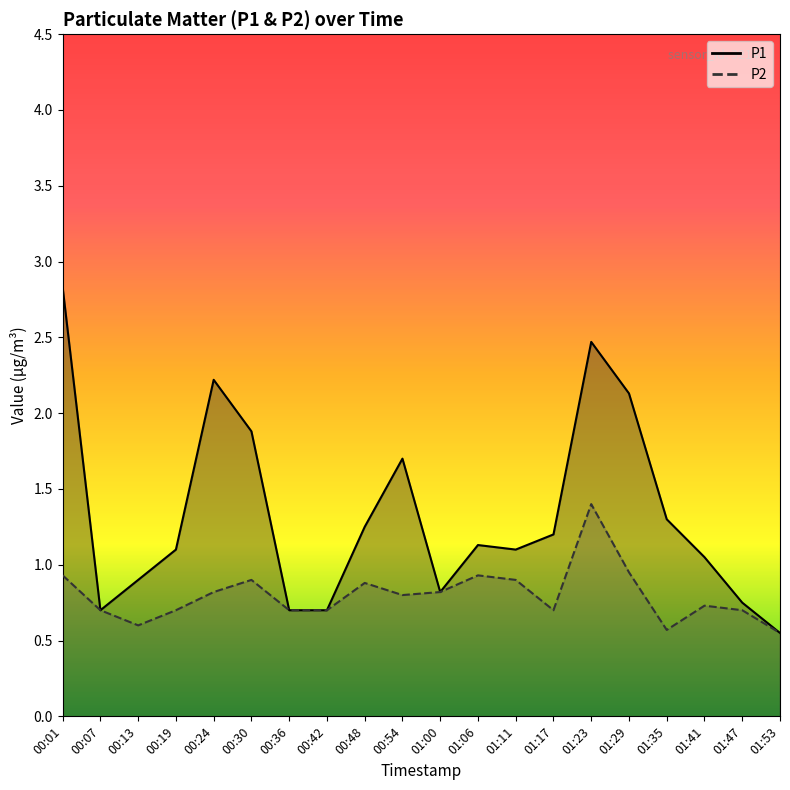

What is the difference between the second highest and second lowest values in the P2 series?

0.4